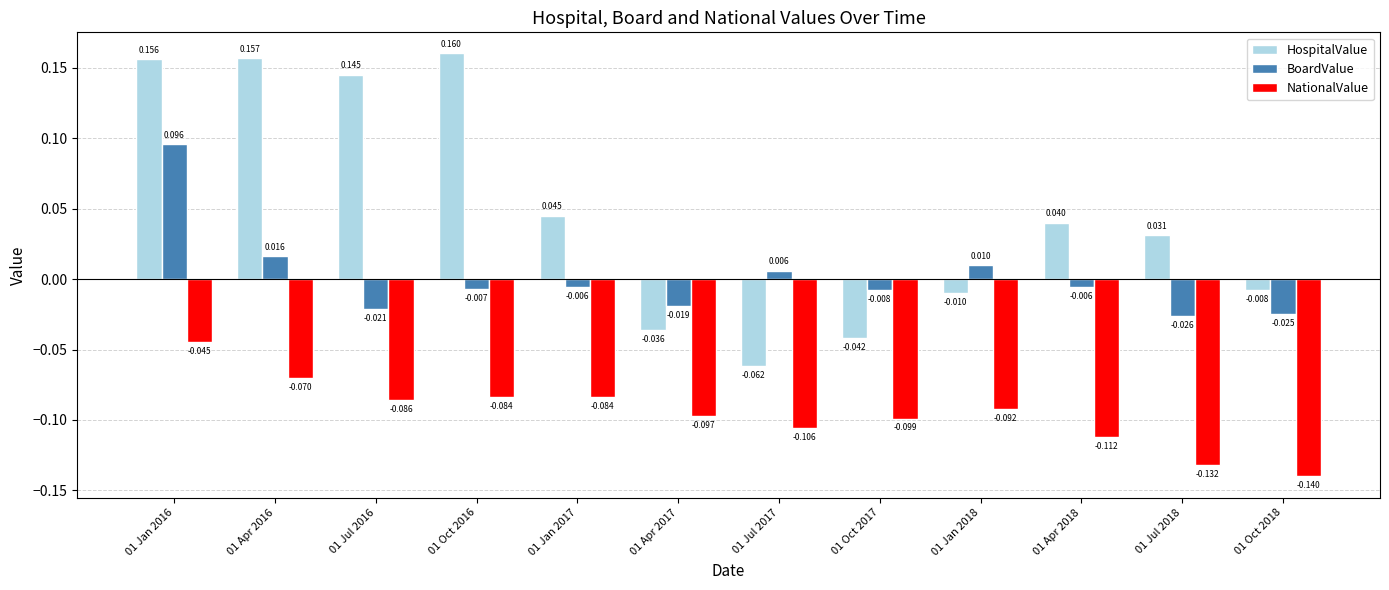

List the series in order of their overall mean, highest first.

HospitalValue, BoardValue, NationalValue